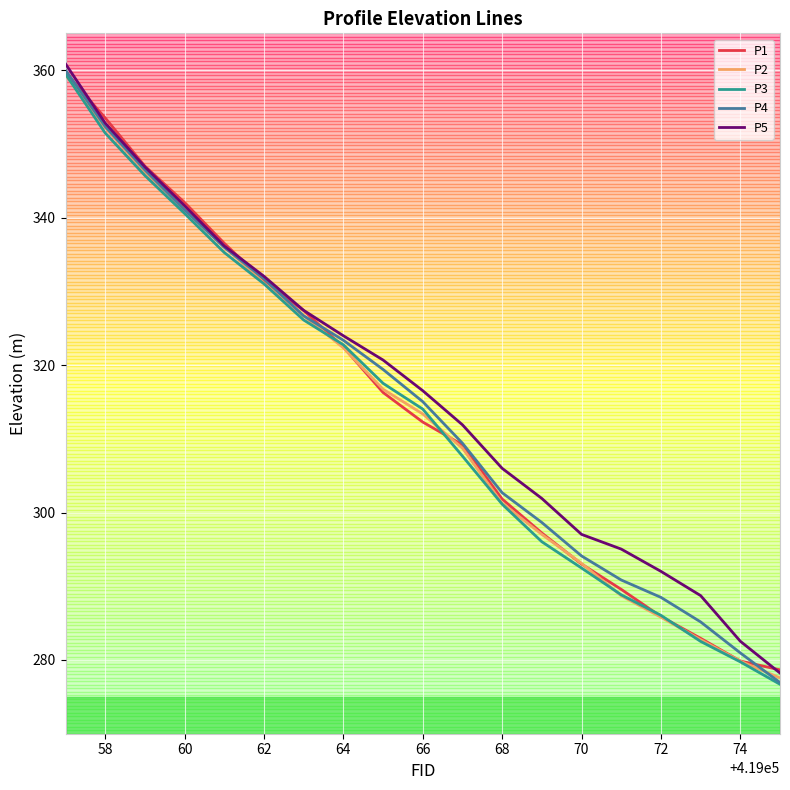

What is the minimum value shown in the chart?

276.7